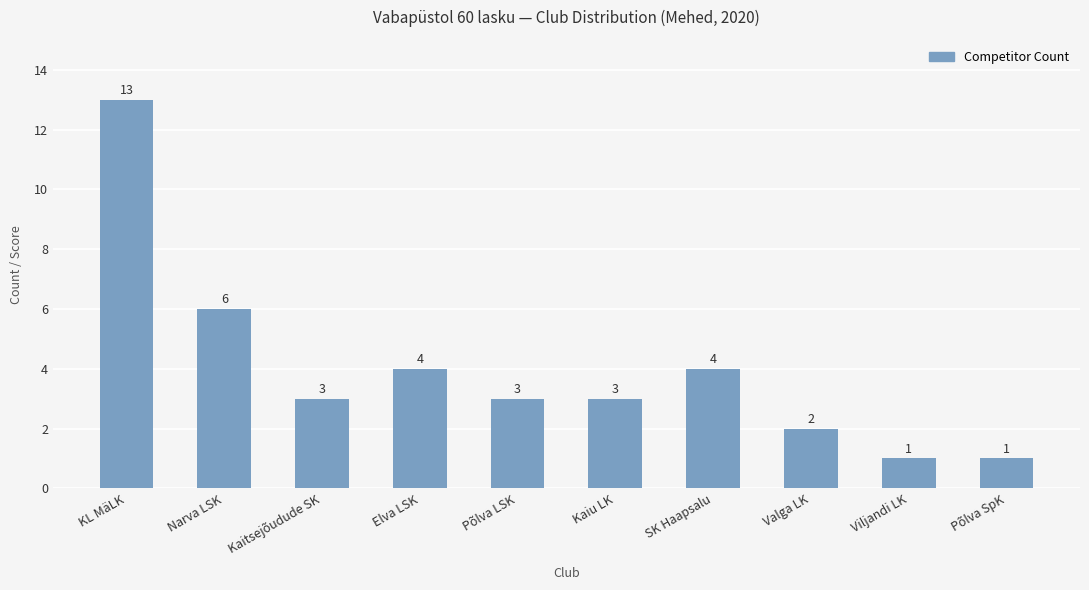

How many bars are there in total?

10